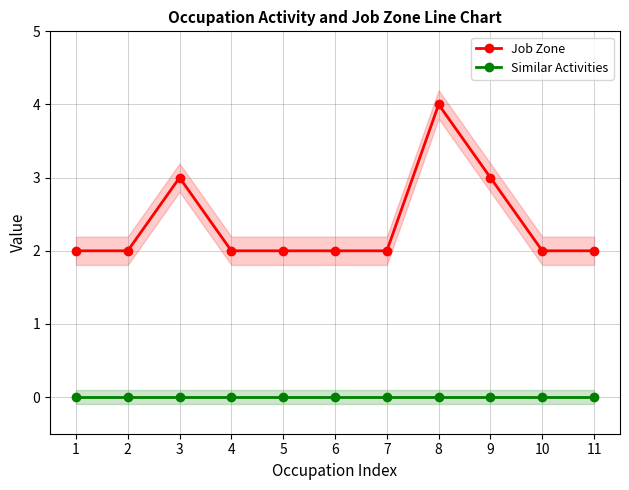

Between 2 and 7, which series saw the biggest shift?

Job Zone